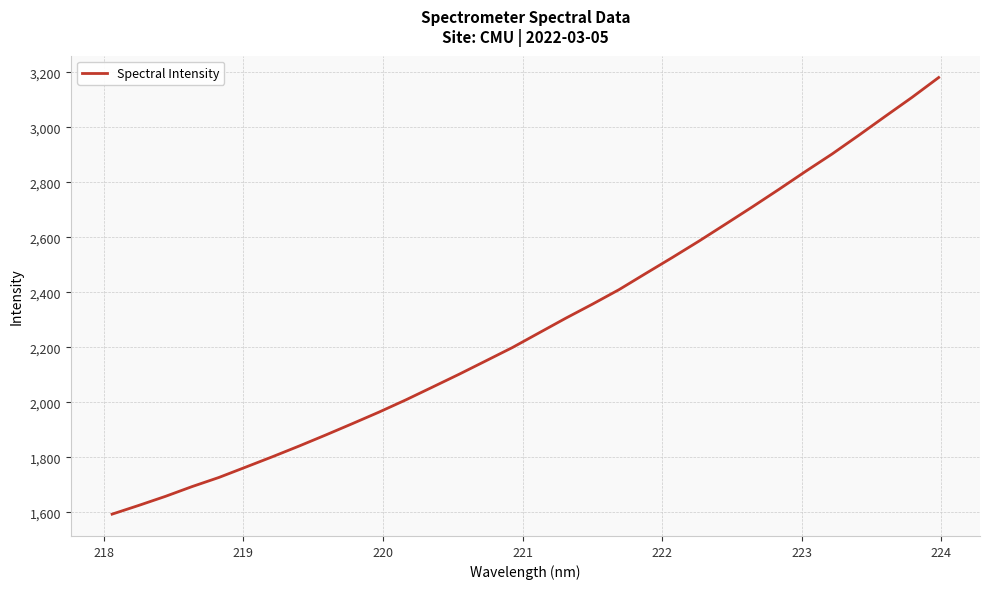

True or false: there are more than 0 points higher than both neighbors.

False